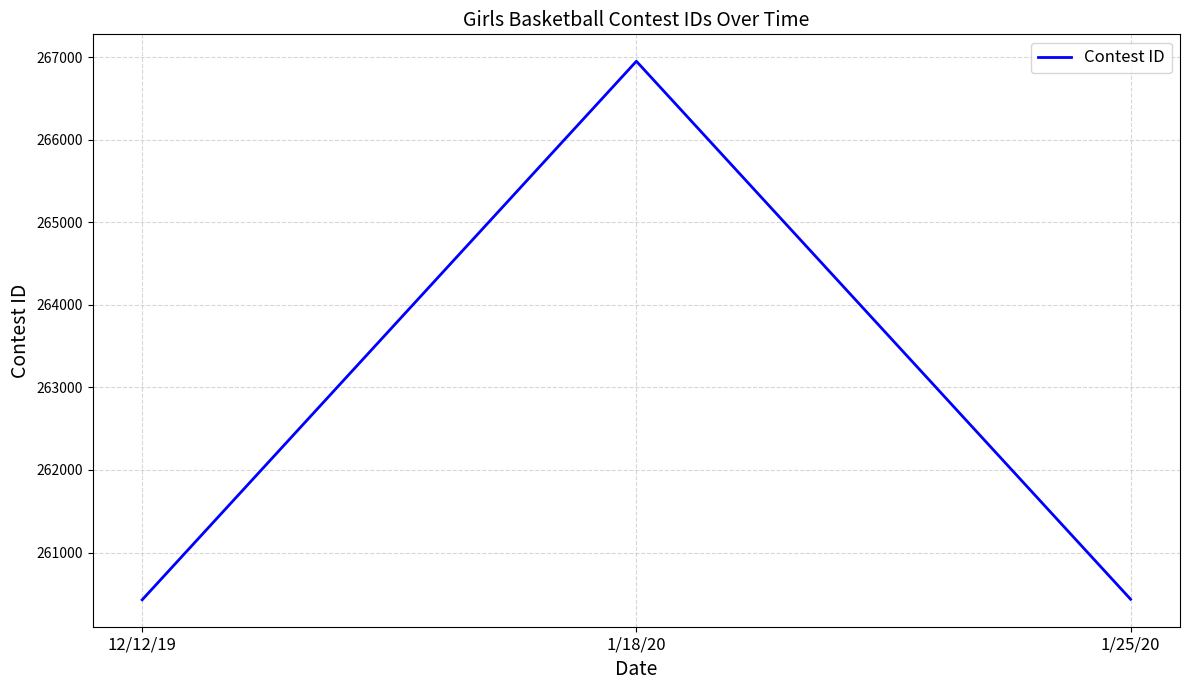

What is the minimum value shown in the chart?

260427